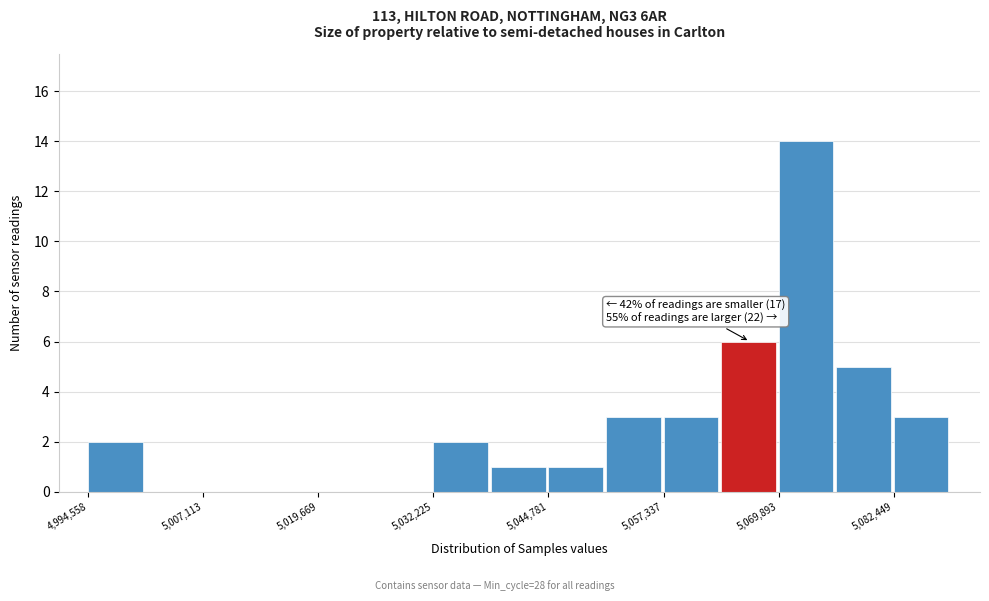

Read against the x-axis, roughly where is the centre of the tallest bar?

5072000